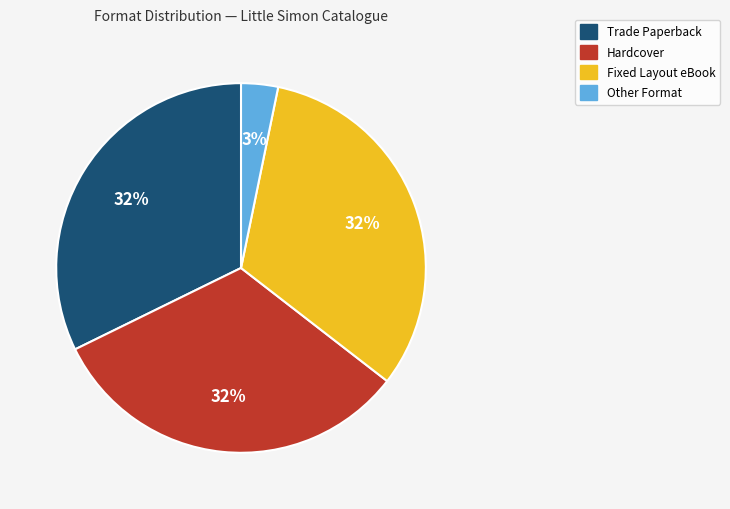

To the nearest percent, what is the difference between the largest and smallest slice percentages?

29%